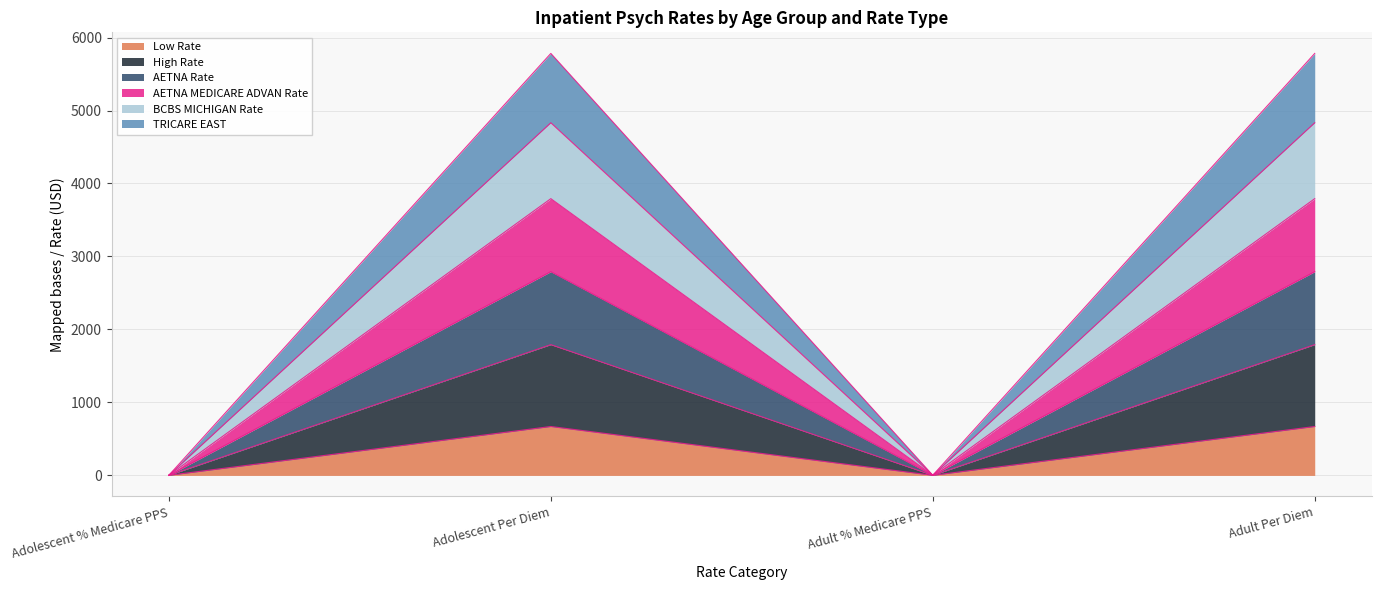

Reading left to right, what are all the values shown in this chart?

Low Rate: Adolescent % Medicare PPS=1	Adolescent Per Diem=670	Adult % Medicare PPS=1	Adult Per Diem=670
High Rate: Adolescent % Medicare PPS=2	Adolescent Per Diem=1792	Adult % Medicare PPS=2	Adult Per Diem=1792
AETNA Rate: Adolescent % Medicare PPS=2	Adolescent Per Diem=2792	Adult % Medicare PPS=2	Adult Per Diem=2792
AETNA MEDICARE ADVAN Rate: Adolescent % Medicare PPS=2	Adolescent Per Diem=3792	Adult % Medicare PPS=2	Adult Per Diem=3792
BCBS MICHIGAN Rate: Adolescent % Medicare PPS=2	Adolescent Per Diem=4832	Adult % Medicare PPS=2	Adult Per Diem=4832
TRICARE EAST: Adolescent % Medicare PPS=2	Adolescent Per Diem=5782	Adult % Medicare PPS=2	Adult Per Diem=5782